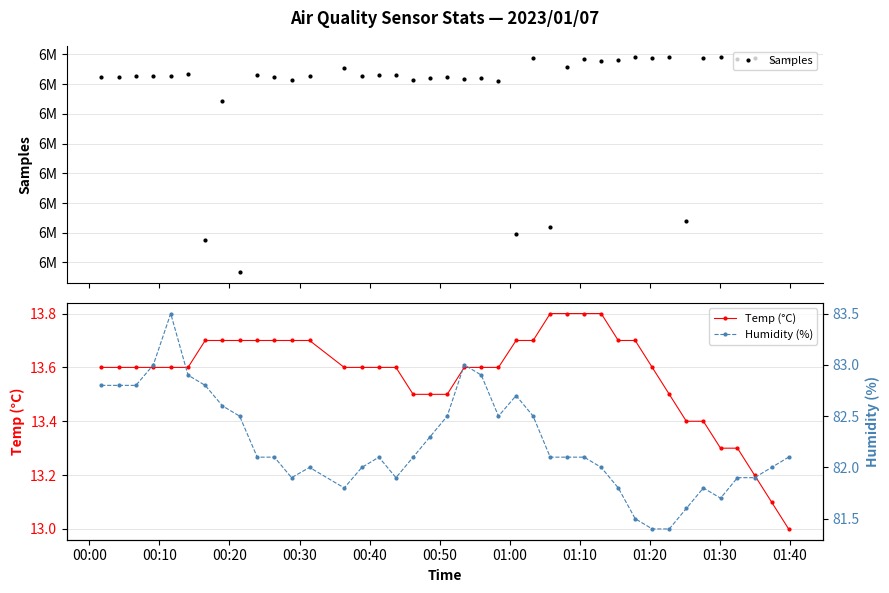

Reading left to right, extract all data points from this chart.

Samples: 6336266.0	6336226.0	6336298.0	6336366.0	6336336.0	6336735.0	6308713.0	6332143.0	6303367.0	6336575.0	6336254.0	6335776.0	6336387.0	6337690.0	6336296.0	6336621.0	6336539.0	6335633.0	6336080.0	6336184.0	6335835.0	6335981.0	6335479.0	6309753.0	6339475.0	6310942.0	6337884.0	6339262.0	6338846.0	6339072.0	6339550.0	6339376.0	6339539.0	6312033.0	6339441.0	6339610.0	6339203.0	6339393.0	6339144.0	6339217.0
Temp (°C): 13.6	13.6	13.6	13.6	13.6	13.6	13.7	13.7	13.7	13.7	13.7	13.7	13.7	13.6	13.6	13.6	13.6	13.5	13.5	13.5	13.6	13.6	13.6	13.7	13.7	13.8	13.8	13.8	13.8	13.7	13.7	13.6	13.5	13.4	13.4	13.3	13.3	13.2	13.1	13.0
Humidity (%): 82.8	82.8	82.8	83.0	83.5	82.9	82.8	82.6	82.5	82.1	82.1	81.9	82.0	81.8	82.0	82.1	81.9	82.1	82.3	82.5	83.0	82.9	82.5	82.7	82.5	82.1	82.1	82.1	82.0	81.8	81.5	81.4	81.4	81.6	81.8	81.7	81.9	81.9	82.0	82.1